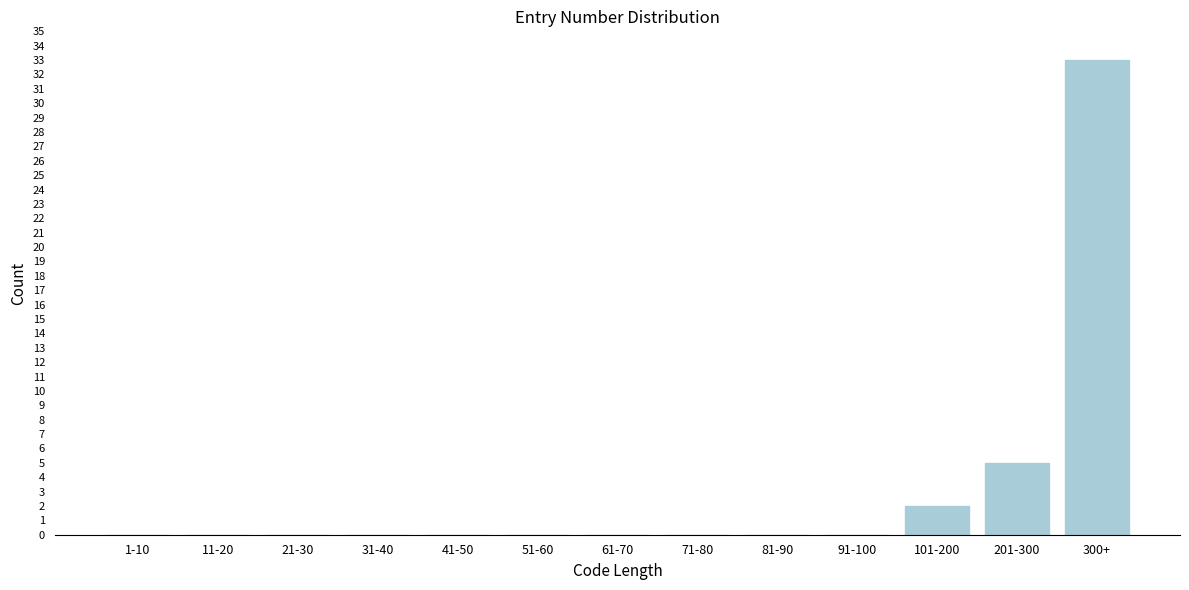

Reading right to left, list all the values displayed in this chart.

300+=33	201-300=5	101-200=2	91-100=0	81-90=0	71-80=0	61-70=0	51-60=0	41-50=0	31-40=0	21-30=0	11-20=0	1-10=0